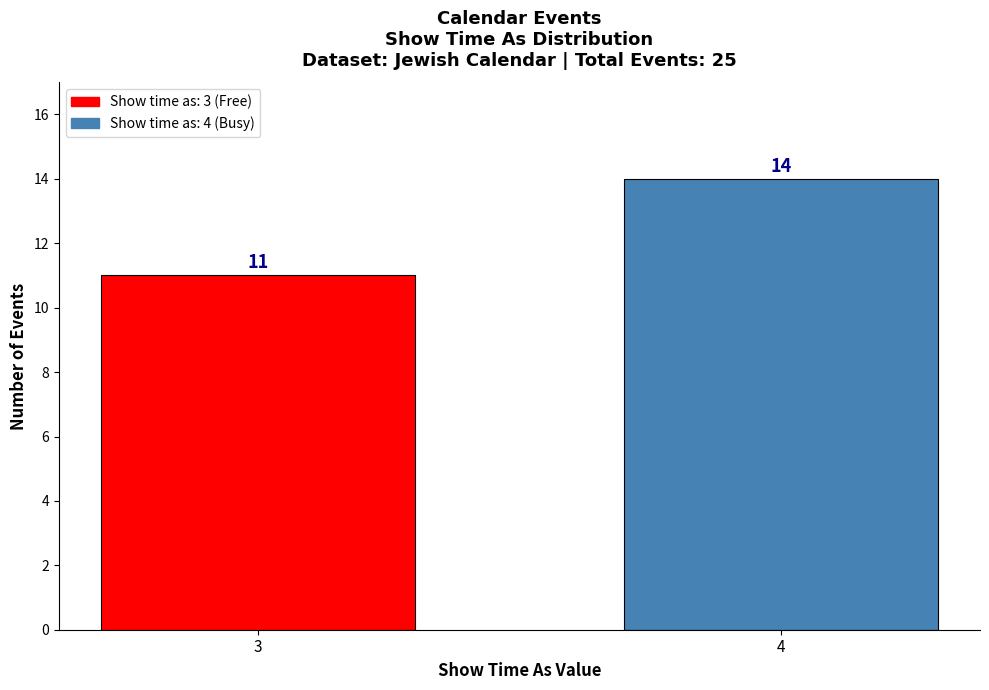

Reading left to right, transcribe all the data shown in this chart.

11	14